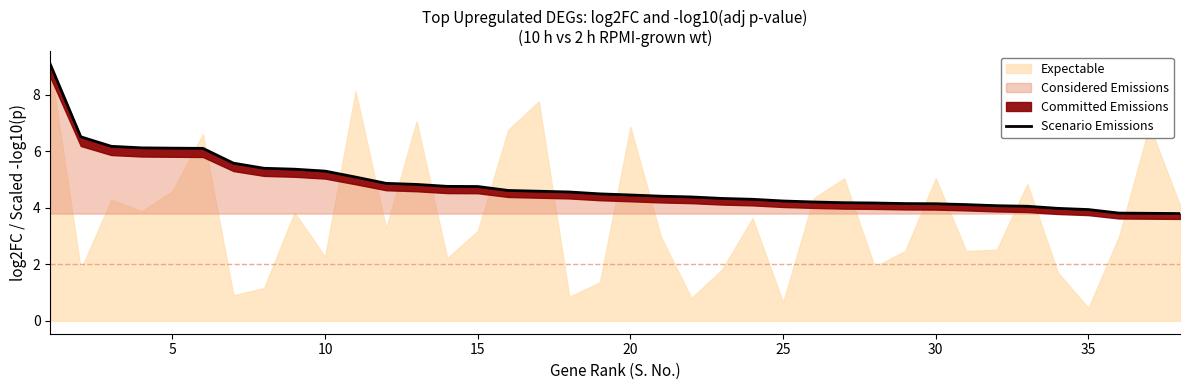

Reading left to right, transcribe all the data shown in this chart.

9.1	6.5	6.2	6.1	6.1	6.1	5.6	5.4	5.4	5.3	5.1	4.9	4.8	4.8	4.7	4.6	4.6	4.6	4.5	4.5	4.4	4.4	4.3	4.3	4.2	4.2	4.2	4.2	4.1	4.1	4.1	4.1	4.1	4.0	3.9	3.8	3.8	3.8